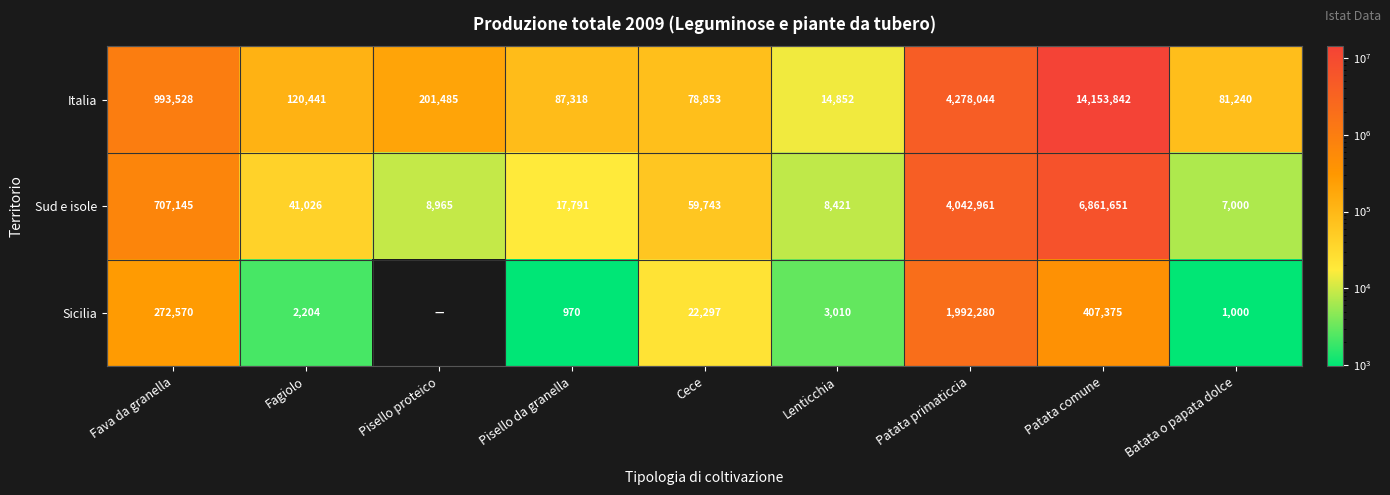

Which series changed the most between Patata primaticcia and Batata o papata dolce?

Italia